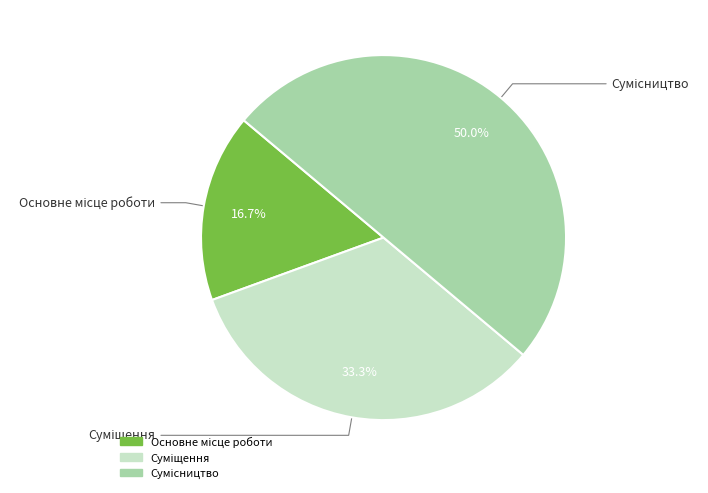

What is the ratio of the value at Сумісництво to the value at Основне місце роботи?

3.0